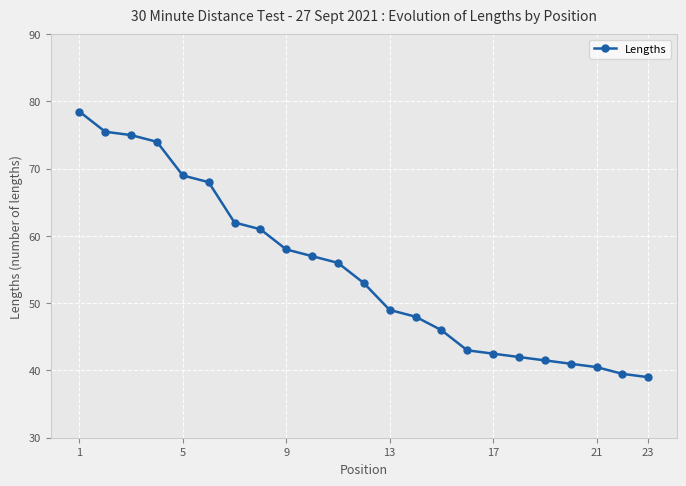

Reading left to right, extract all data points from this chart.

78.5	75.5	75.0	74.0	69.0	68.0	62.0	61.0	58.0	57.0	56.0	53.0	49.0	48.0	46.0	43.0	42.5	42.0	41.5	41.0	40.5	39.5	39.0